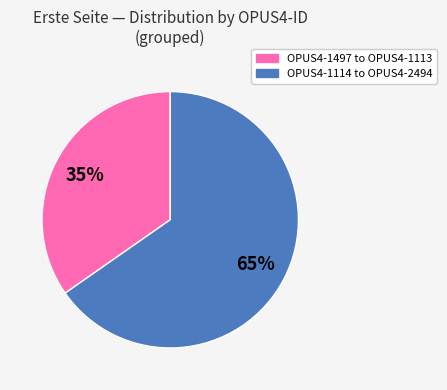

Count the number of slices in the pie.

2